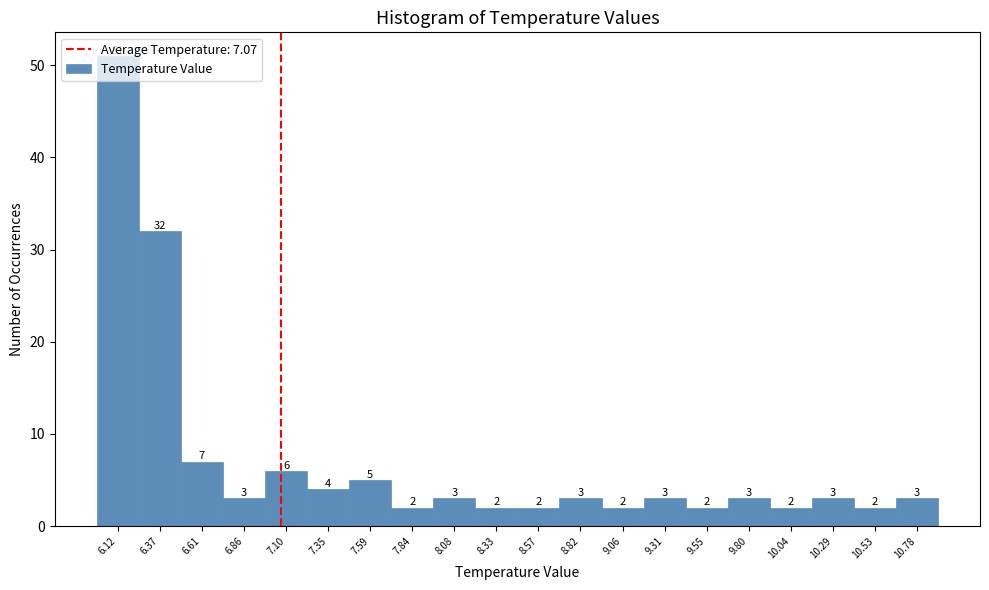

Which range on the x-axis has the tallest bar?

6.000 to 6.245